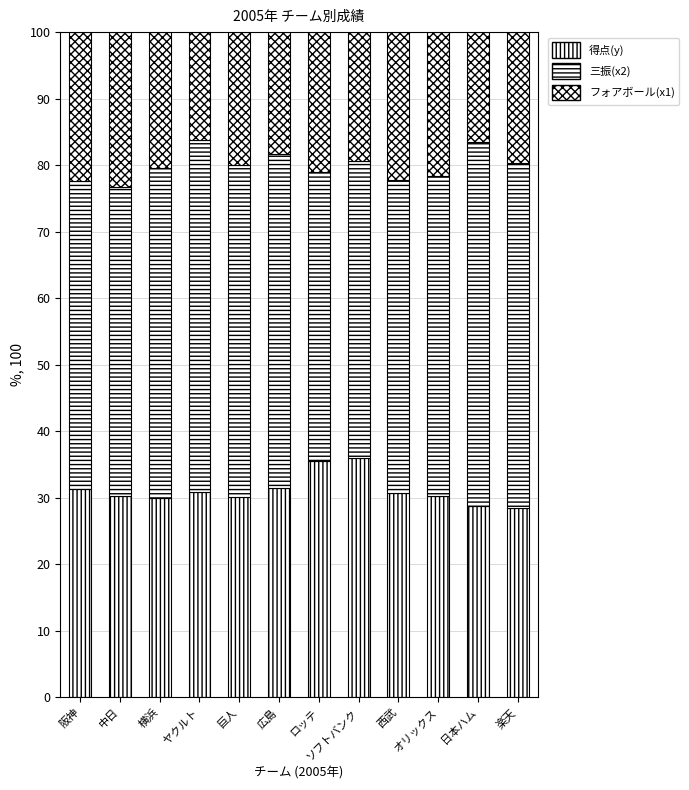

Which series has the largest total across all categories?

三振(x2)